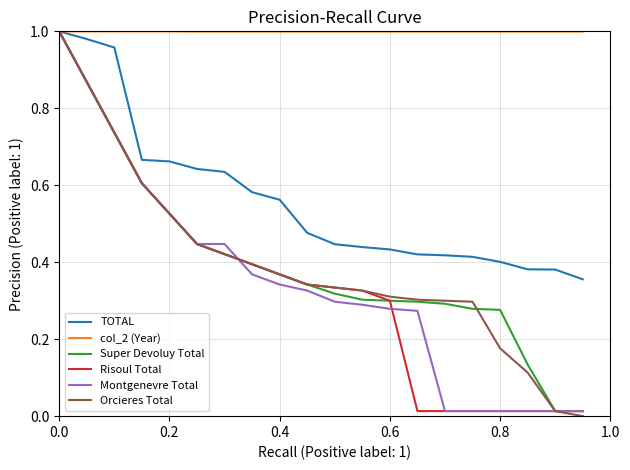

True or false: col_2 (Year) and TOTAL cross at least once.

False